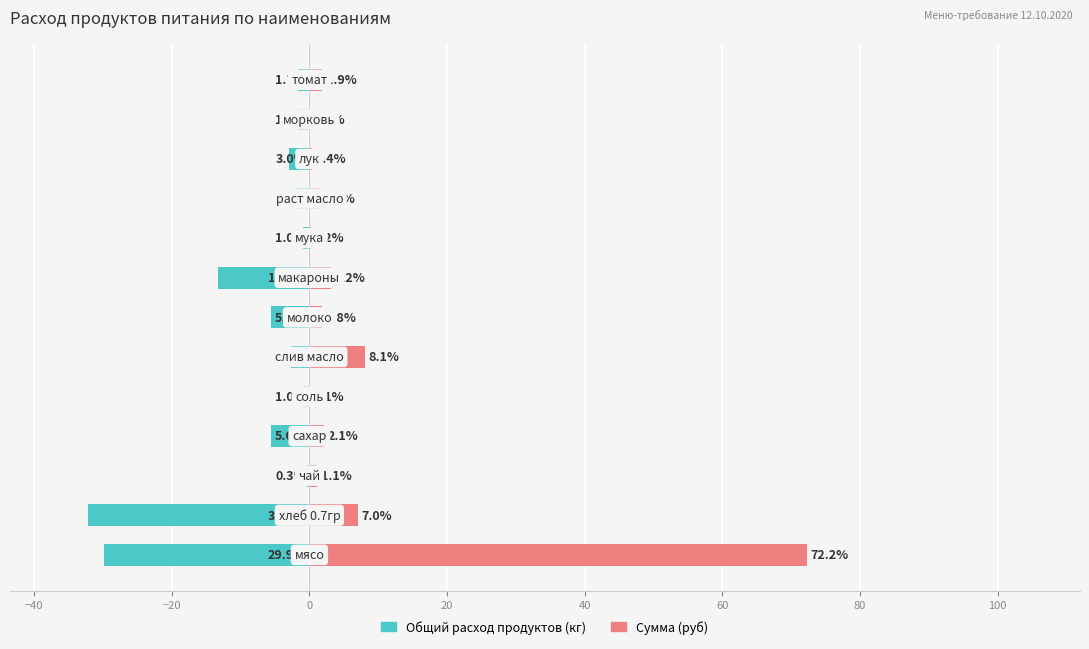

Is it true that Сумма (руб) equals 0.1 at 100?

False